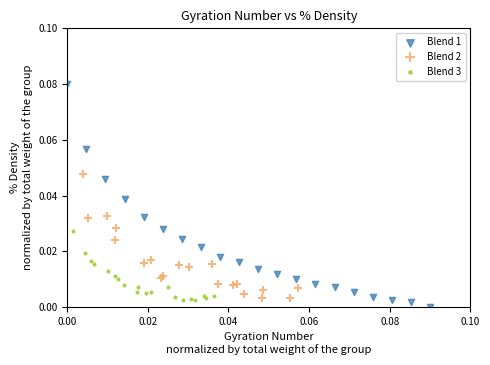

Which series reaches the maximum Y coordinate?

Blend 1